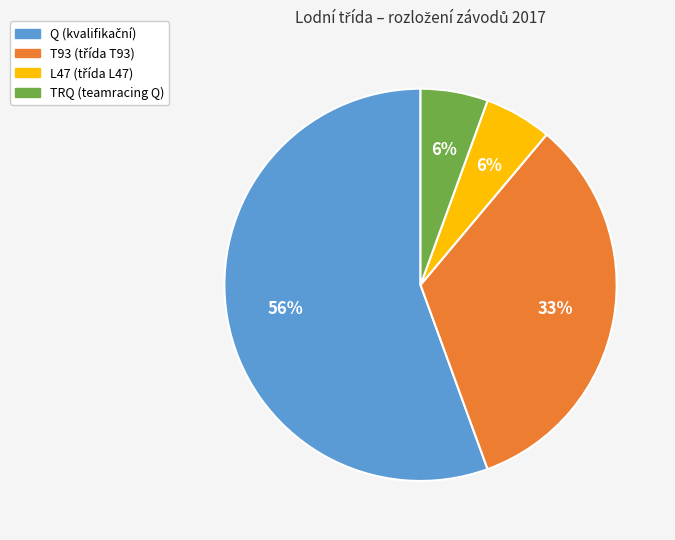

To the nearest percent, what is the difference between the largest and smallest slice percentages?

50%